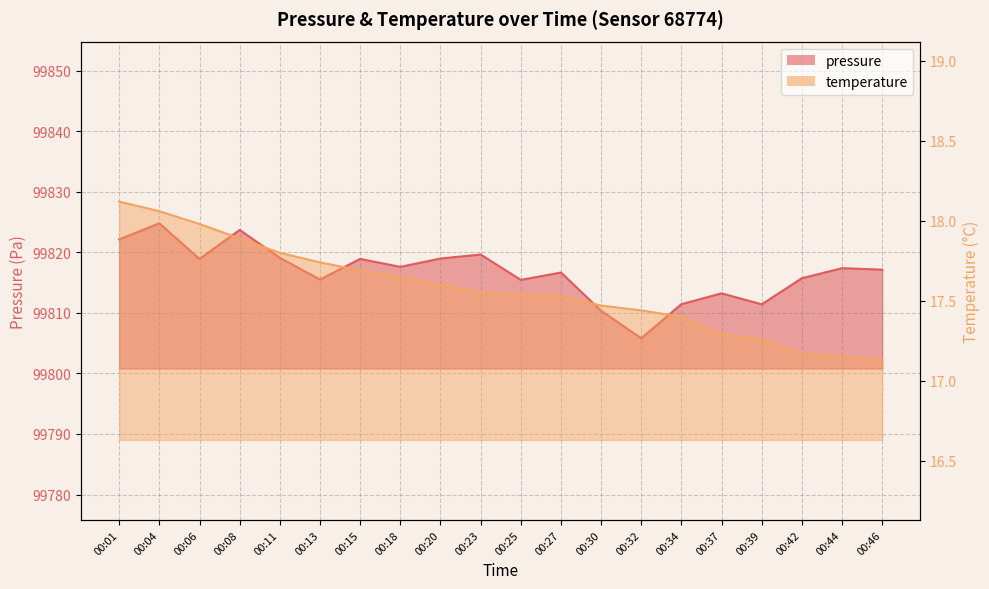

List the series in order of their overall mean, highest first.

pressure, temperature